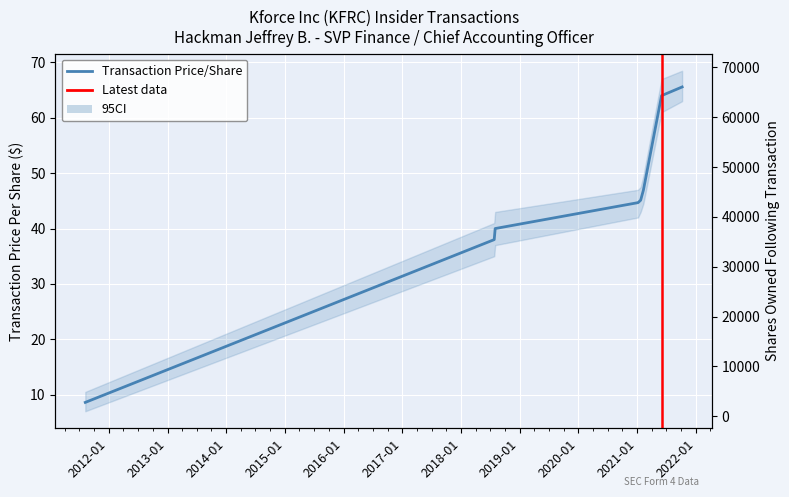

True or false: transactionPricePerShare has a value of 64.0 at 2021-06-01.

True